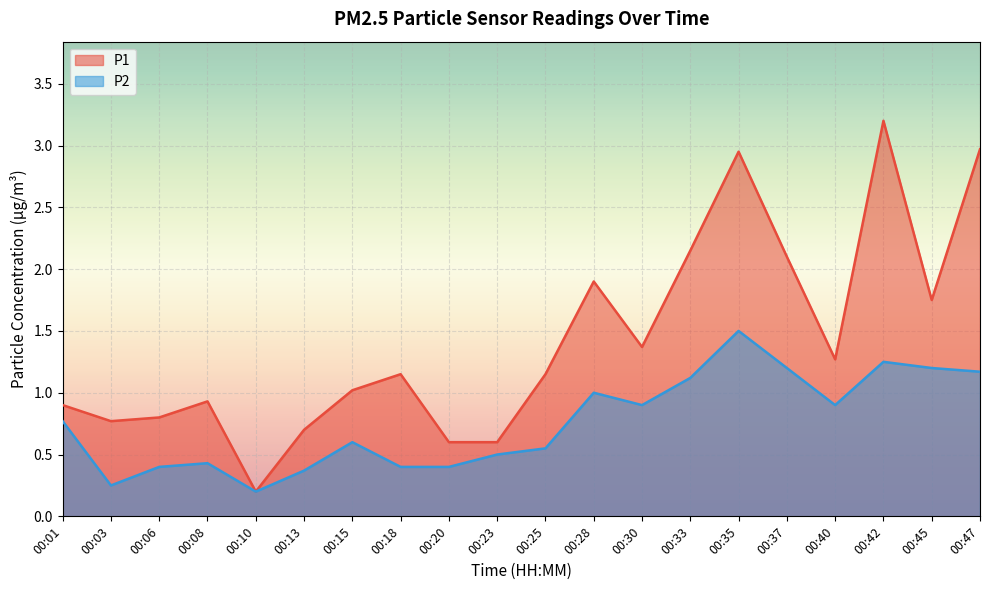

At which label does P1 reach its peak?

00:42